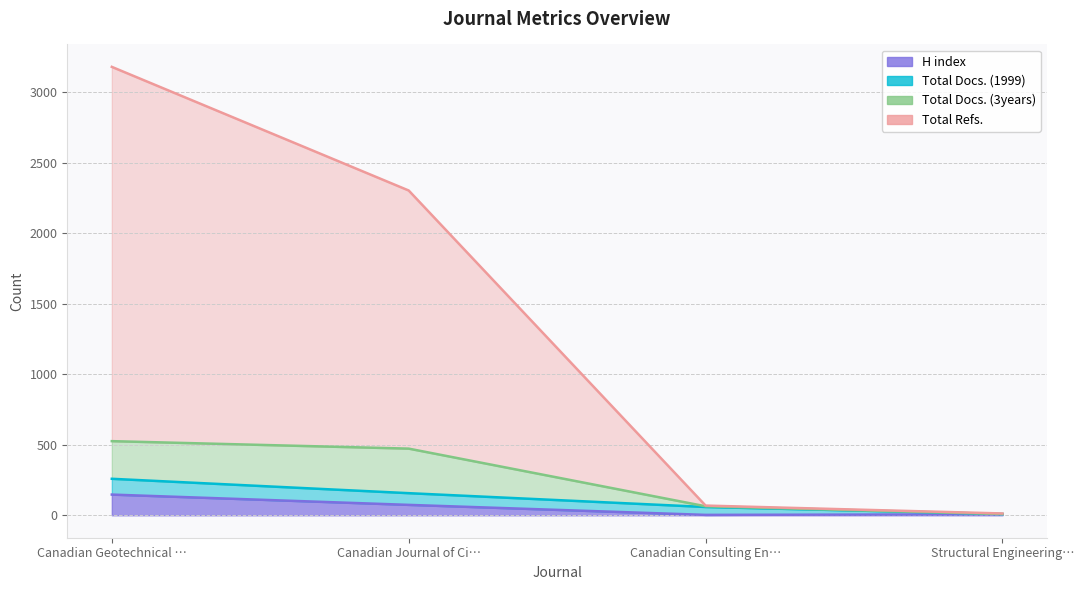

Does the chart have visible grid lines?

Yes